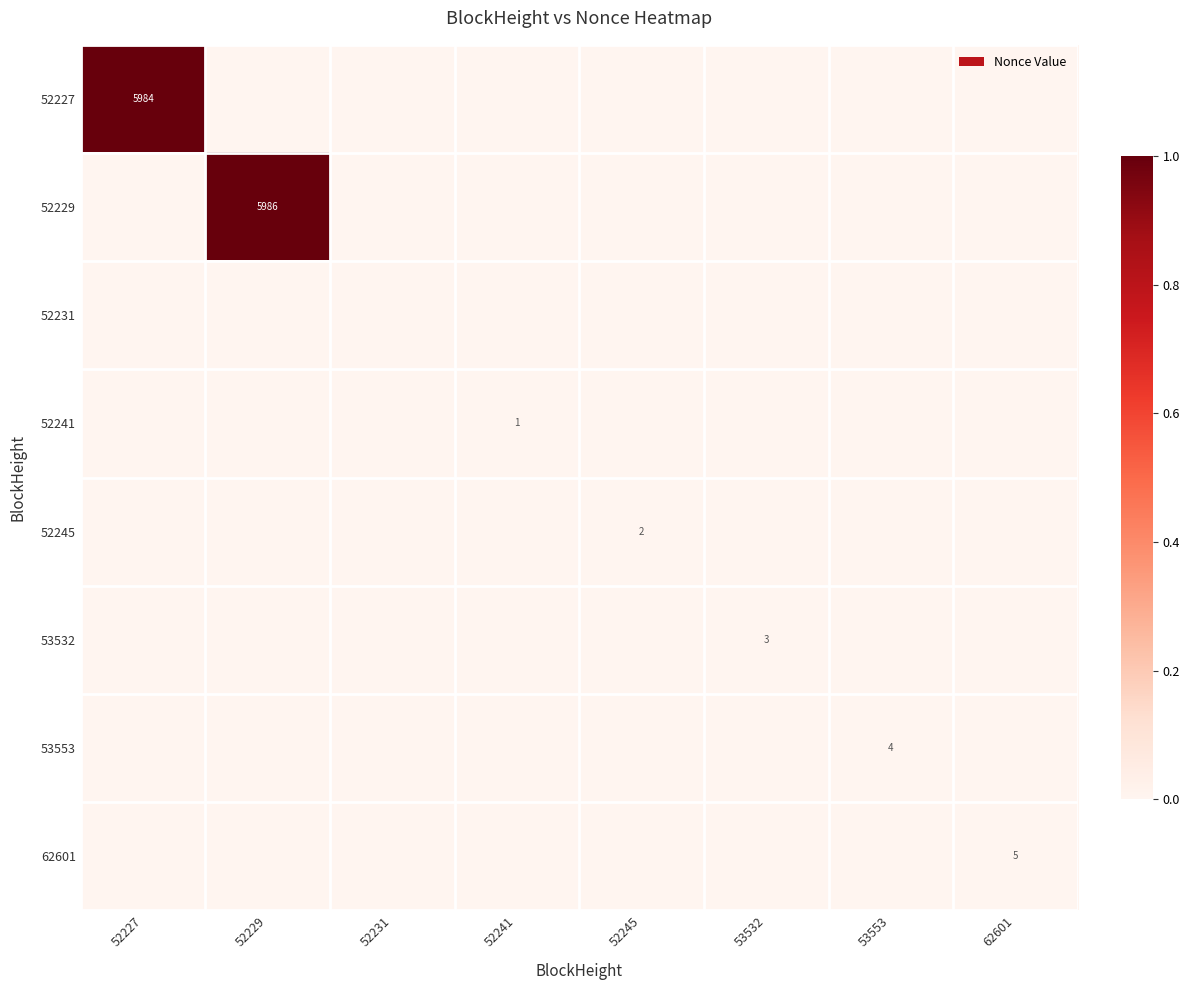

The value of 53553 at 53553 is 6. True or false?

False